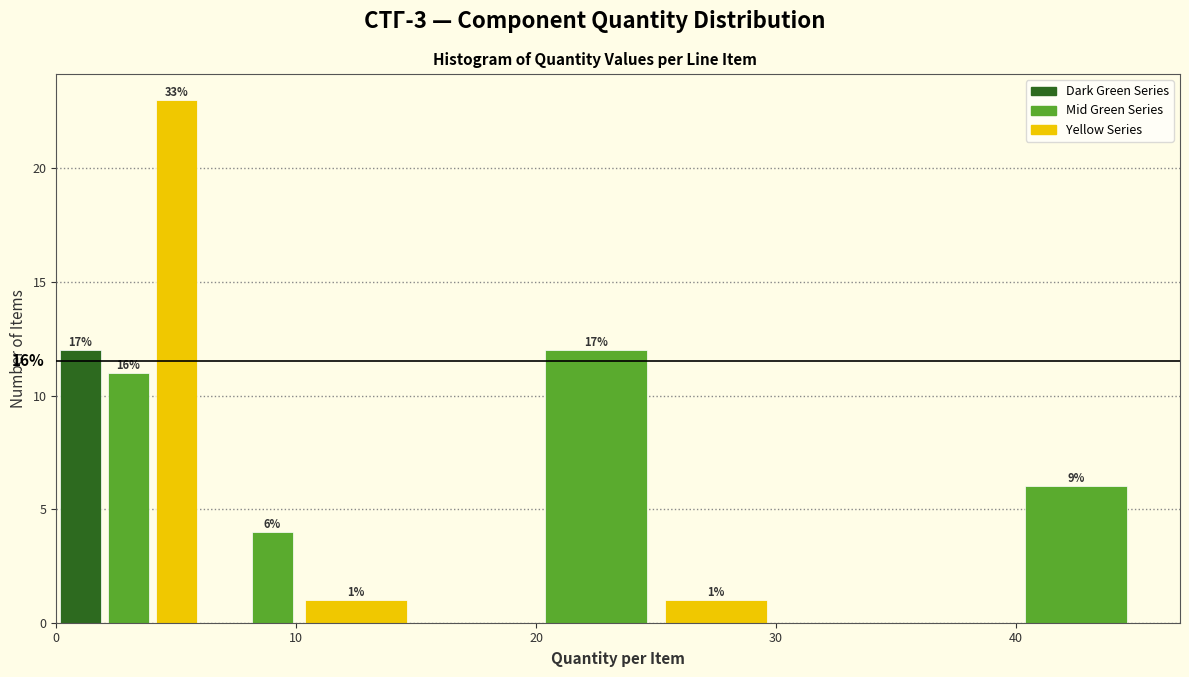

Read against the x-axis, roughly where is the centre of the tallest bar?

5